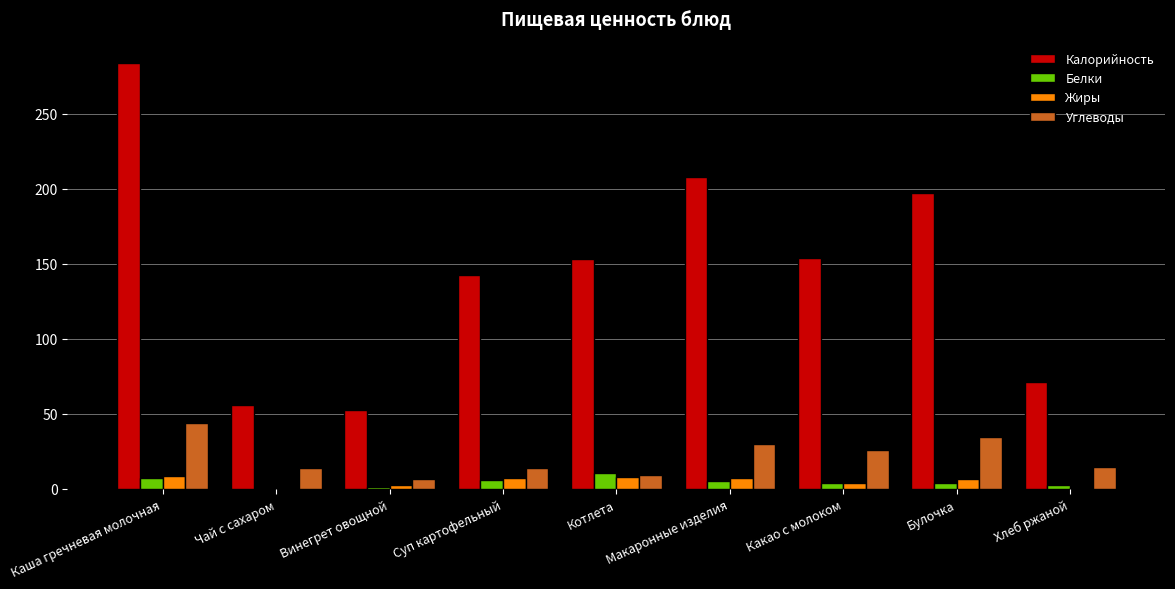

The value of Калорийность at Булочка is 197.0. True or false?

True